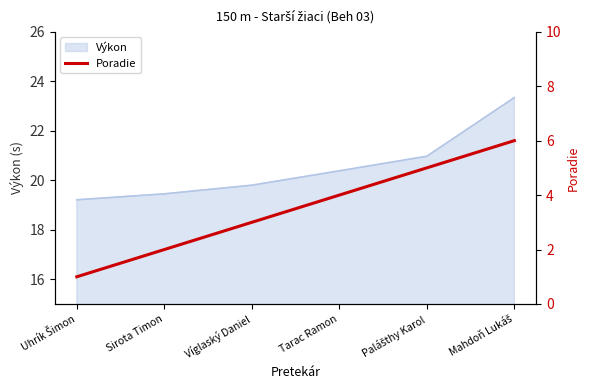

The value of Výkon at Víglaský Daniel is 4.3. True or false?

False